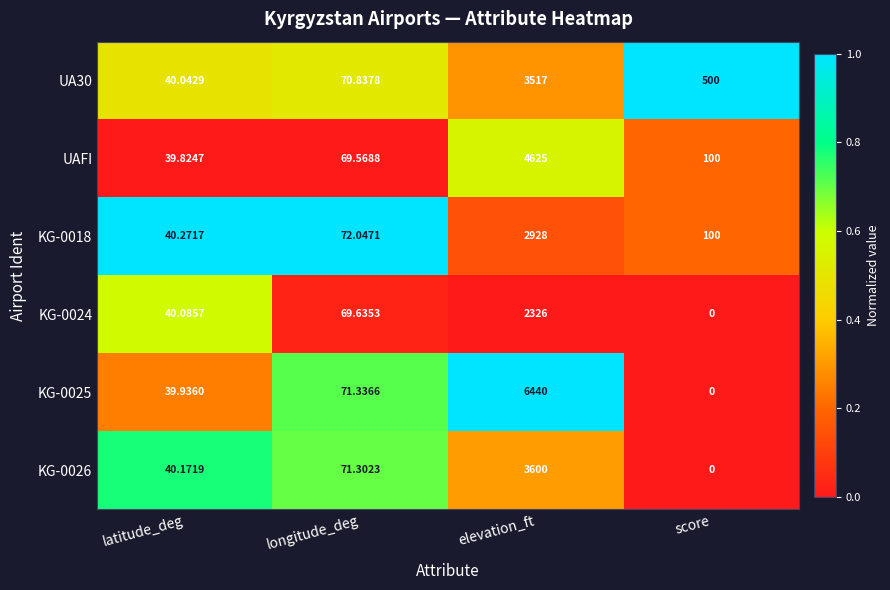

At which label is KG-0018 closest to 1484?

score